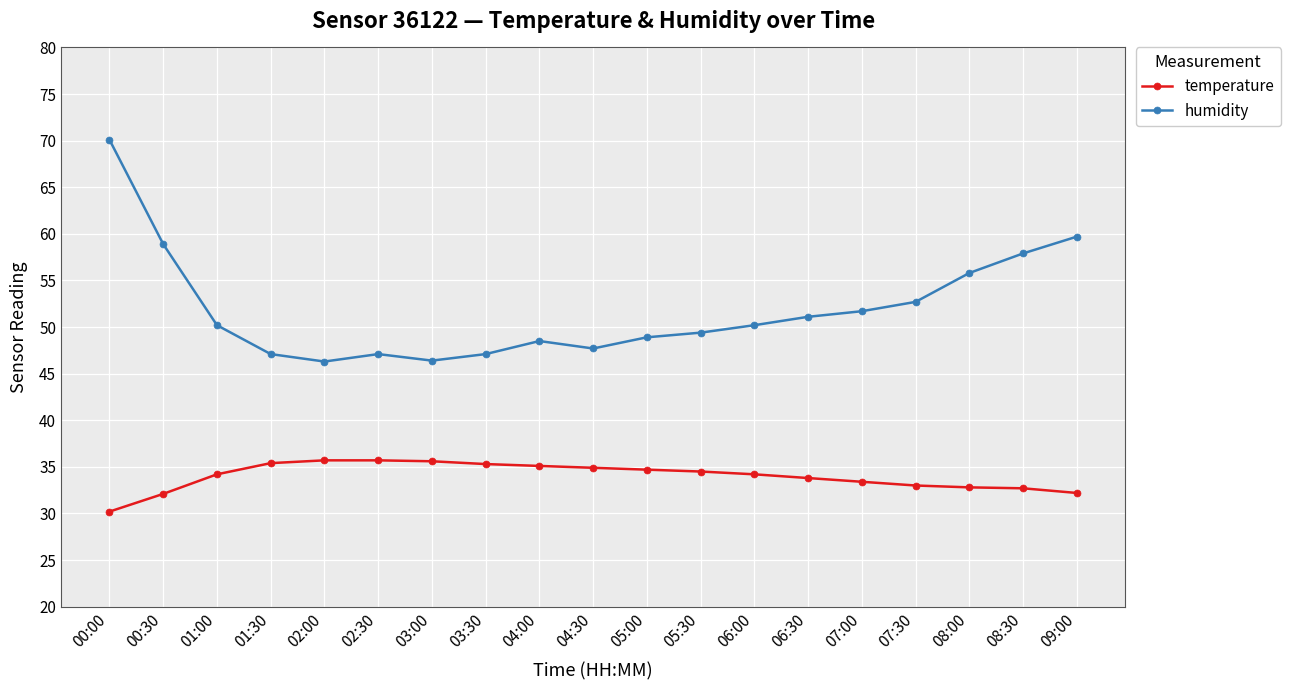

What is the average value of the temperature series?

34.0